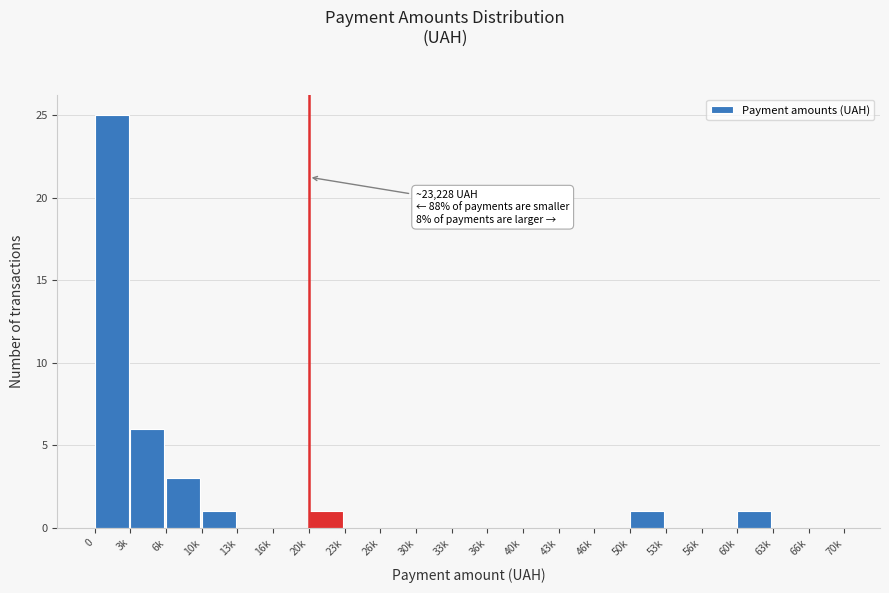

Reading left to right, transcribe all the data shown in this chart.

0=25	3k=6	6k=3	10k=1	13k=0	16k=0	20k=1	23k=0	26k=0	30k=0	33k=0	36k=0	40k=0	43k=0	46k=0	50k=1	53k=0	56k=0	60k=1	63k=0	66k=0